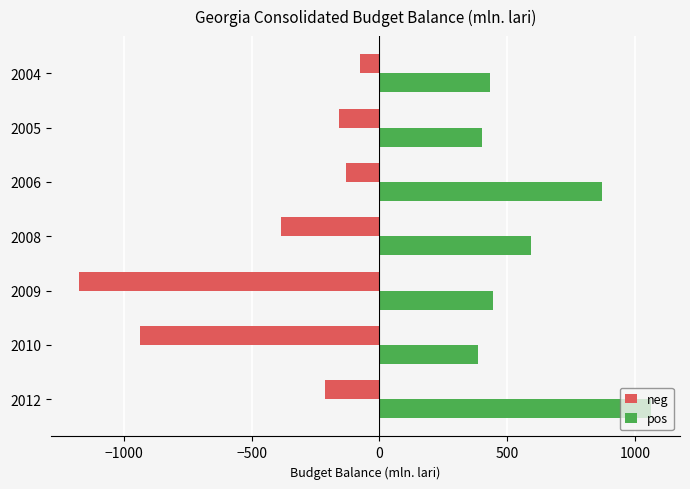

Is the value of neg at 2009 greater than the value of pos at 2008?

No